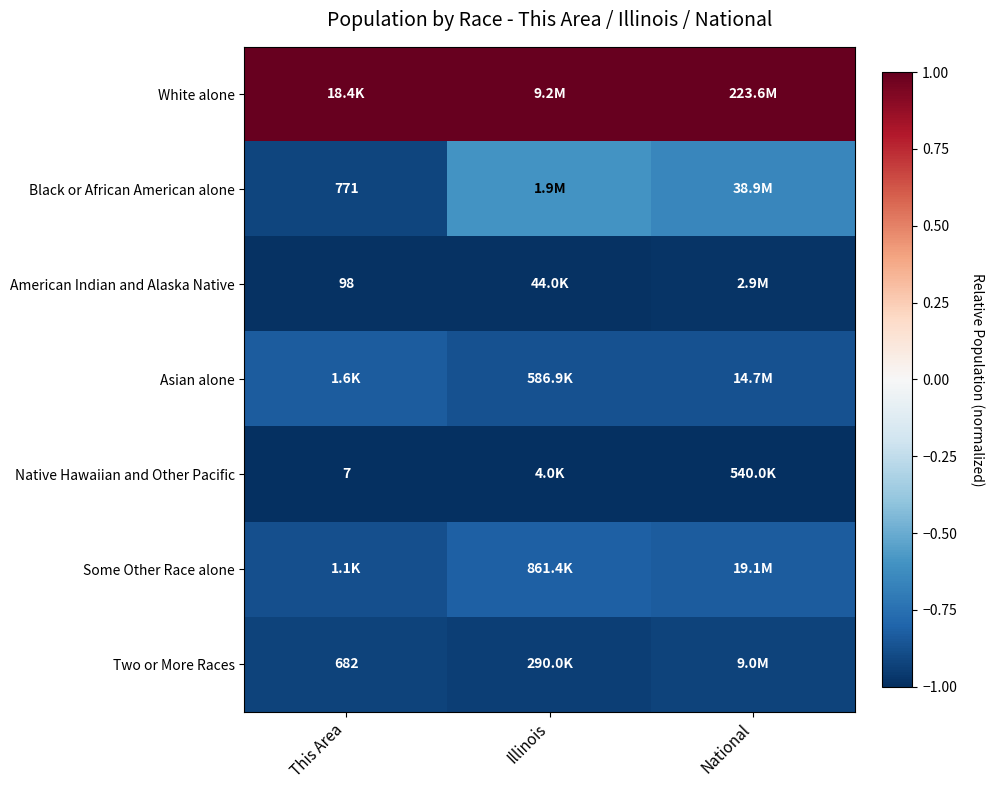

True or false: Black or African American alone has a value of -0.9 at This Area.

True